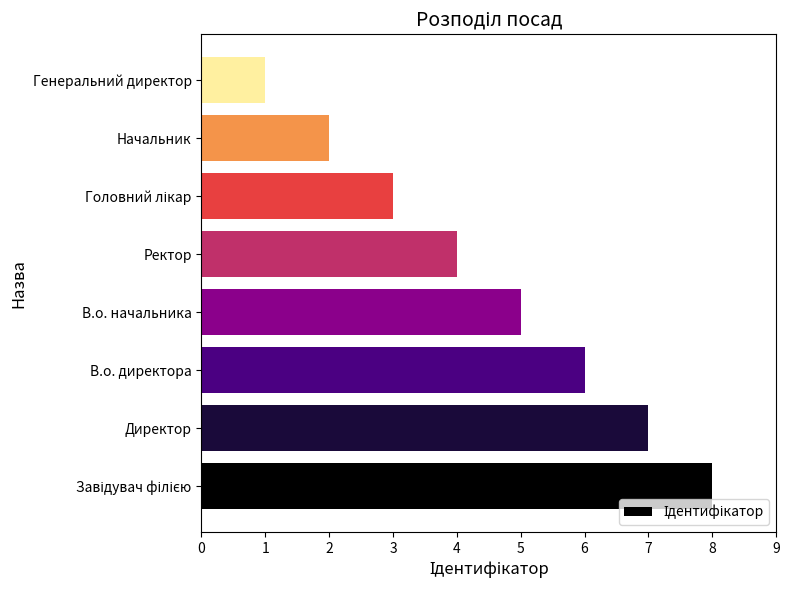

What is the difference between the second highest and minimum values?

6